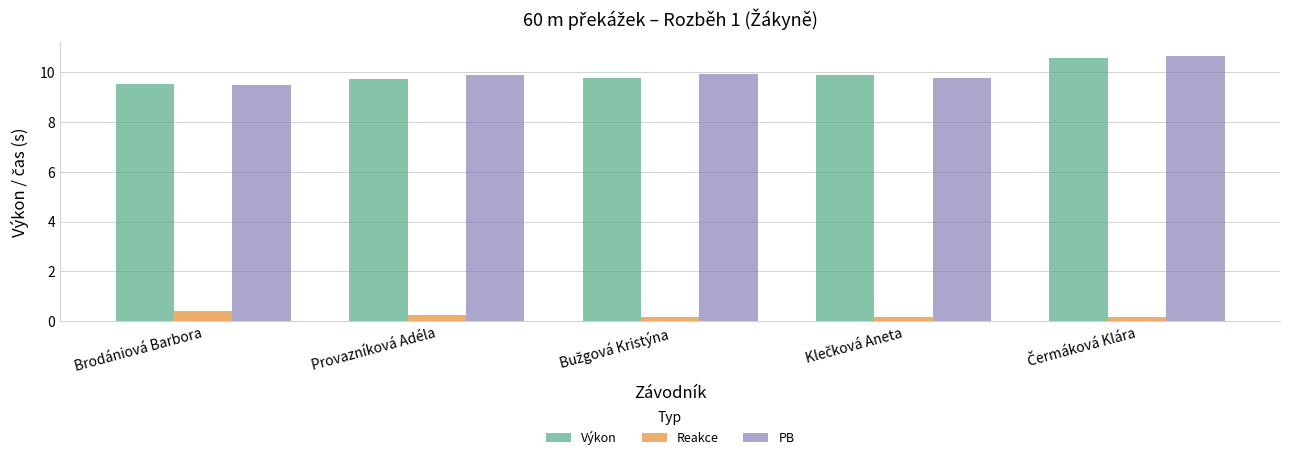

At how many categories does at least one series exceed 0?

5